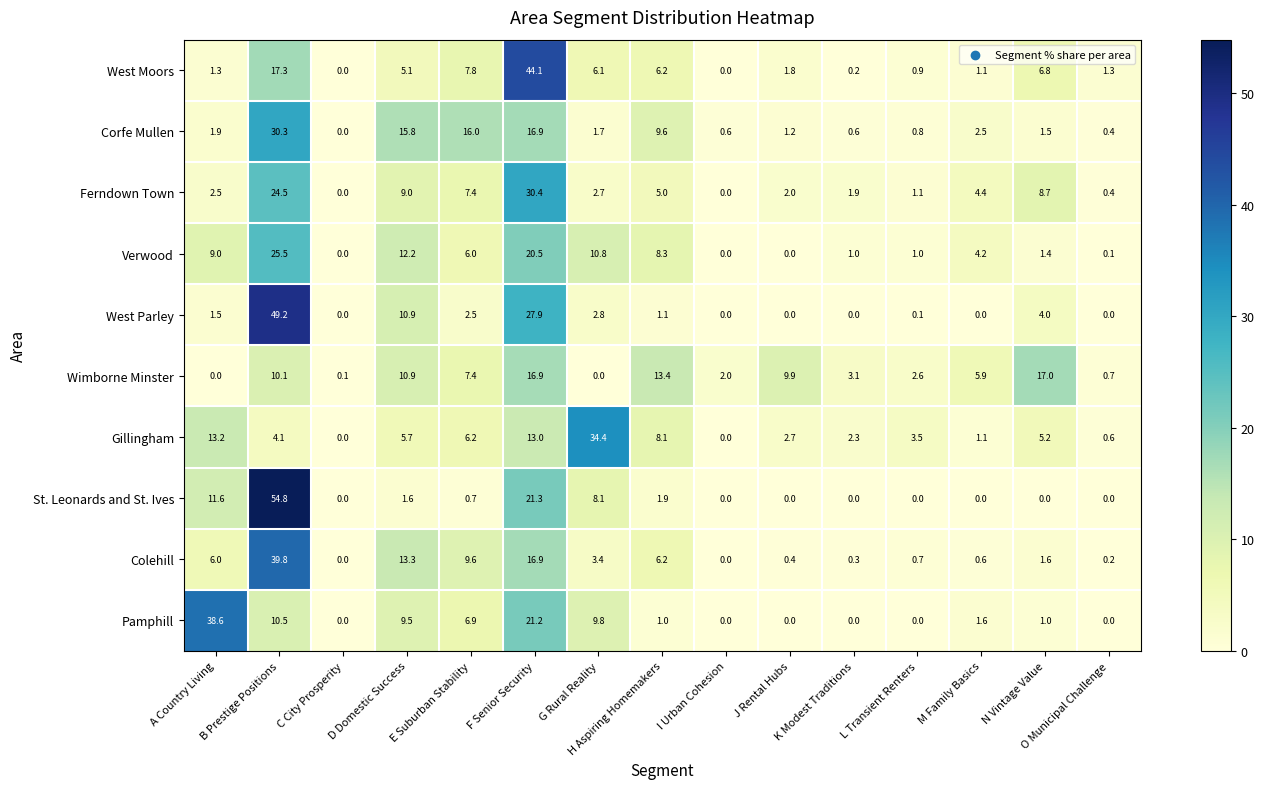

What is the spread (max minus min) of values at K Modest Traditions?

3.1